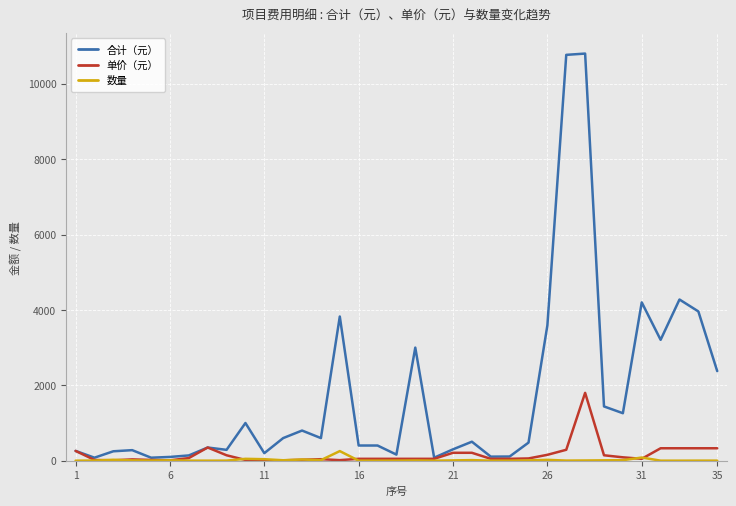

What is the maximum value shown in the chart?

10800.0